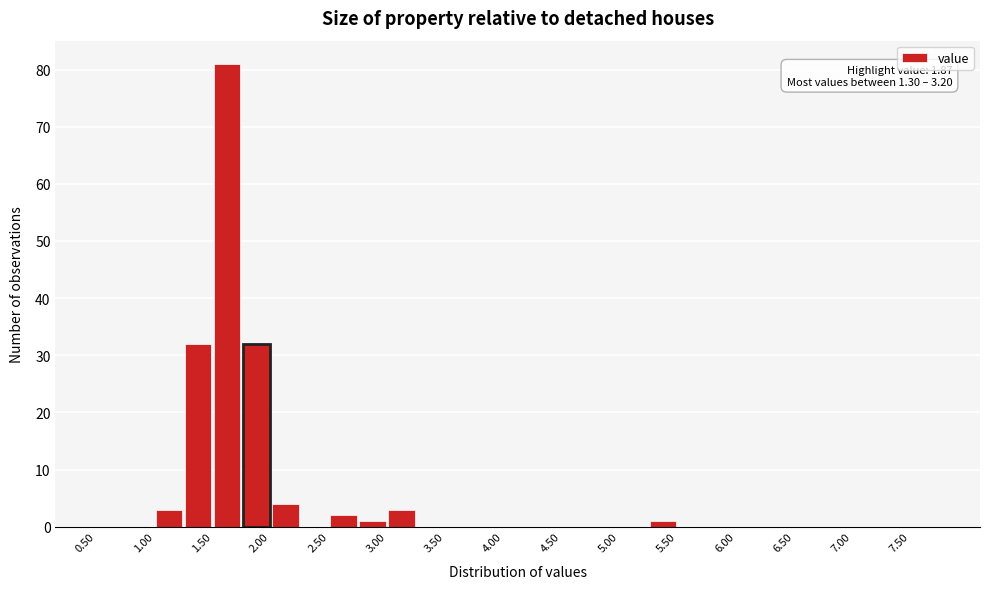

Which range on the x-axis has the tallest bar?

1.50 to 1.75